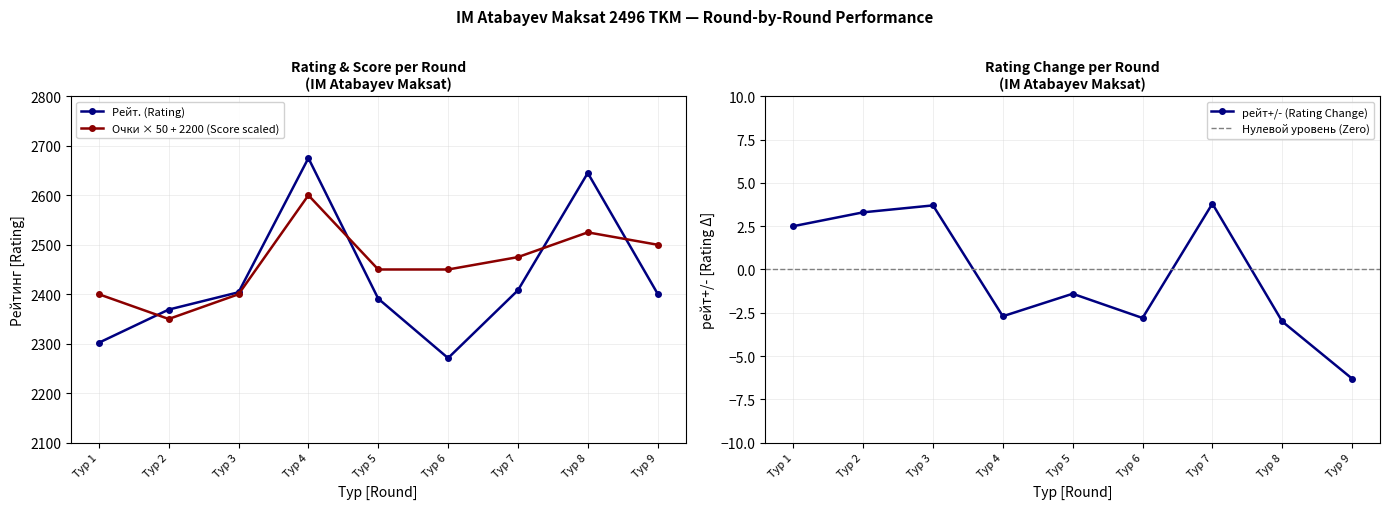

What is the value of the рейт+/- (Rating Change) point at the 6th from the left?

-2.8